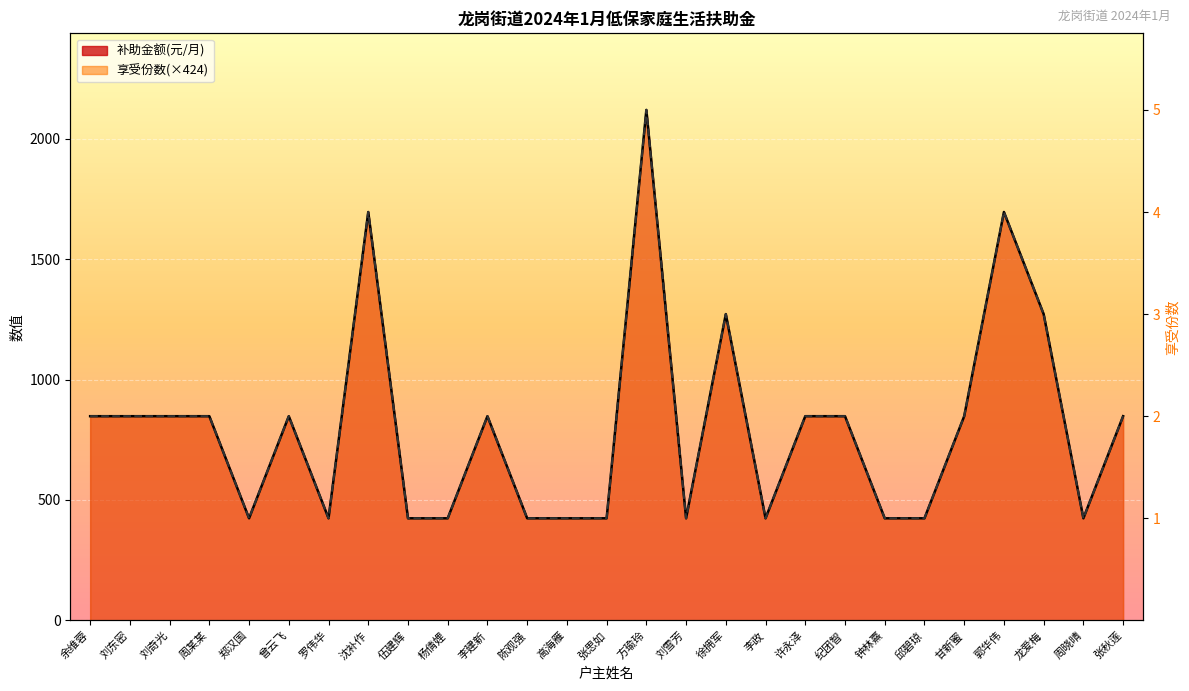

Which label corresponds to the largest value in the chart?

方瑜玲